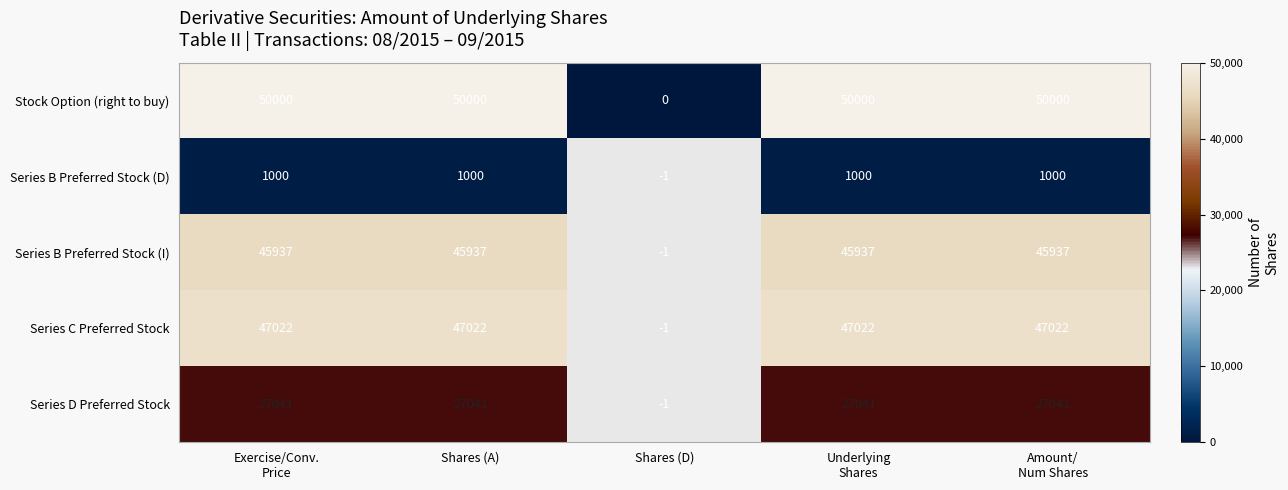

What is the difference between the maximum and minimum values in the Stock Option (right to buy) series?

50000